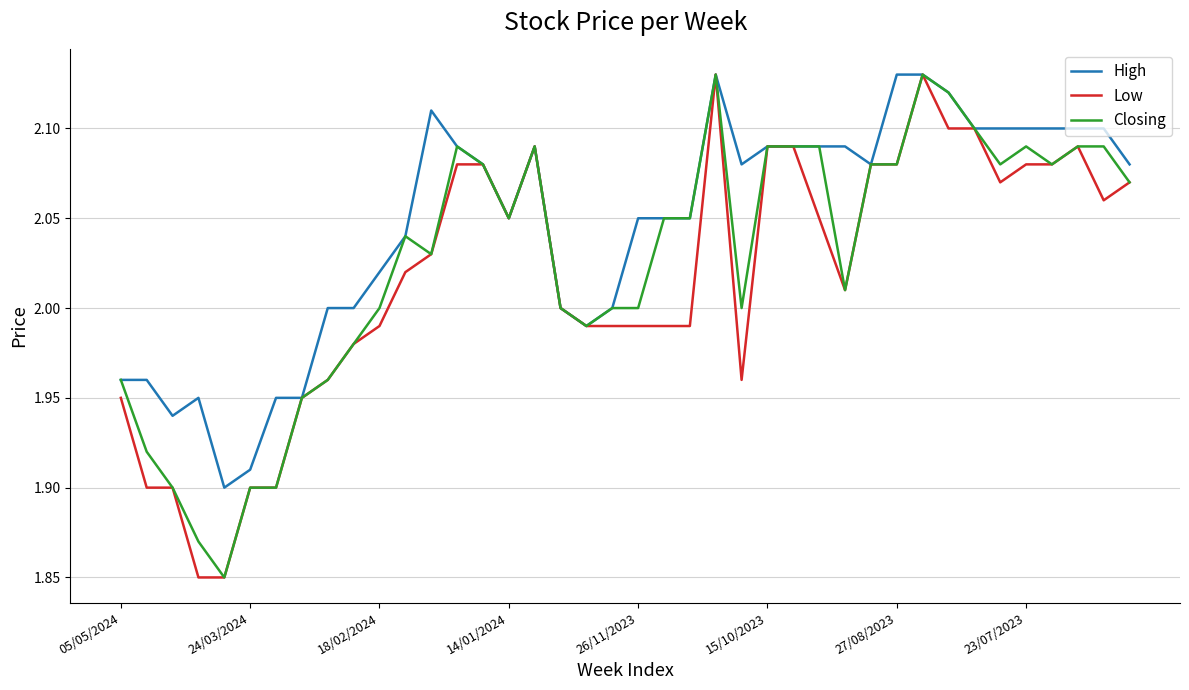

Which series has the largest total across all categories?

High